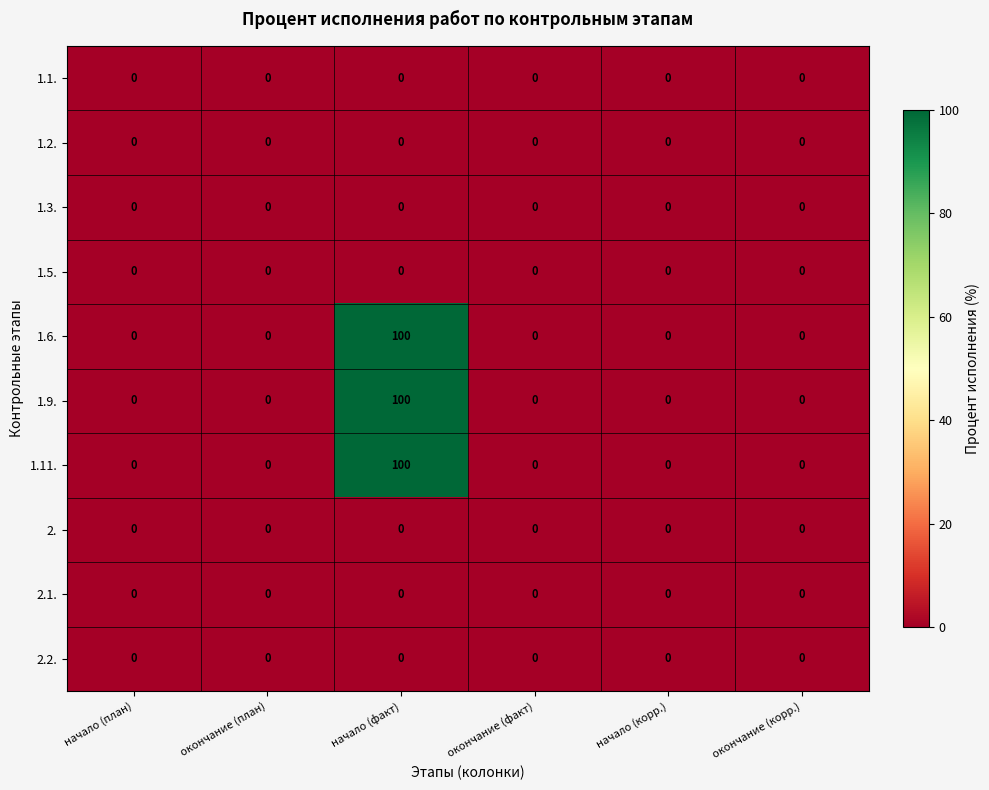

Count the number of data series in this chart.

10